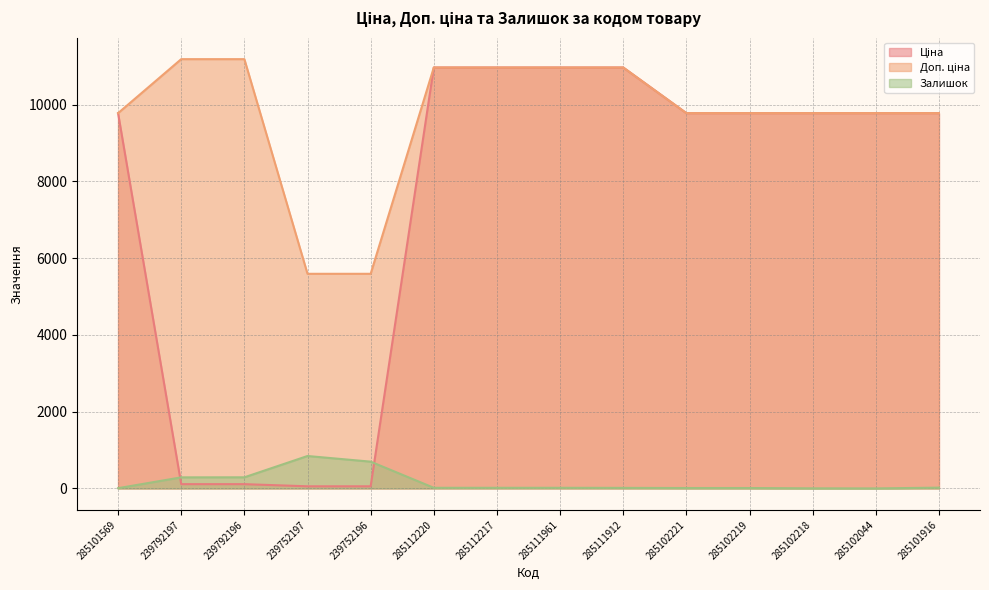

After their last crossing, which series has the higher values: Ціна or Залишок?

Ціна